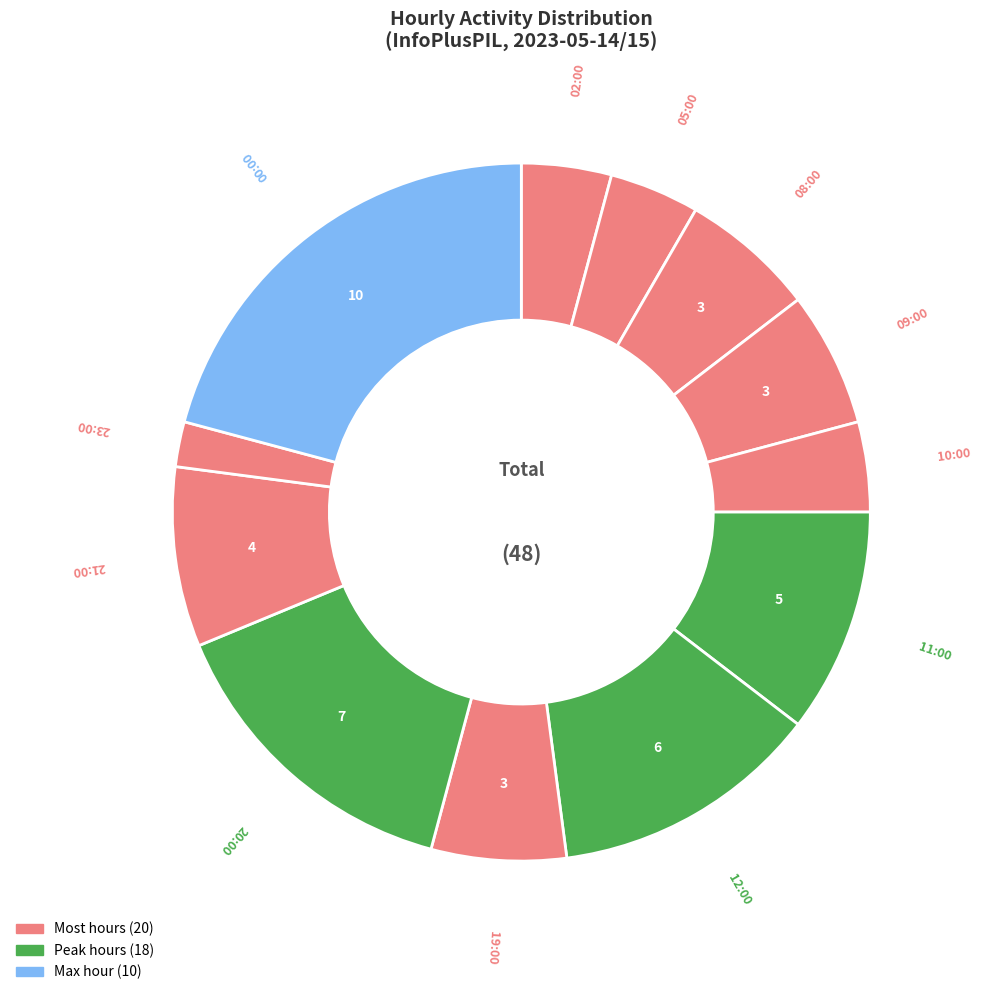

Count the number of slices in the pie.

12